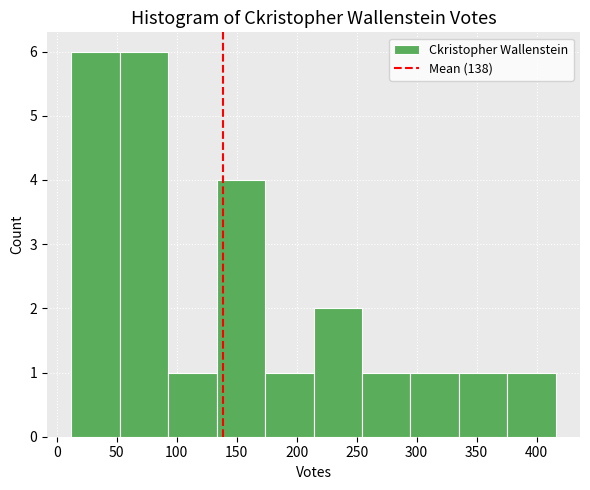

What is the height of the bar covering 10 to 50 on the x-axis? Neither the bar edges nor the heights are printed on the chart, so give them approximately, as read against the axes.

6